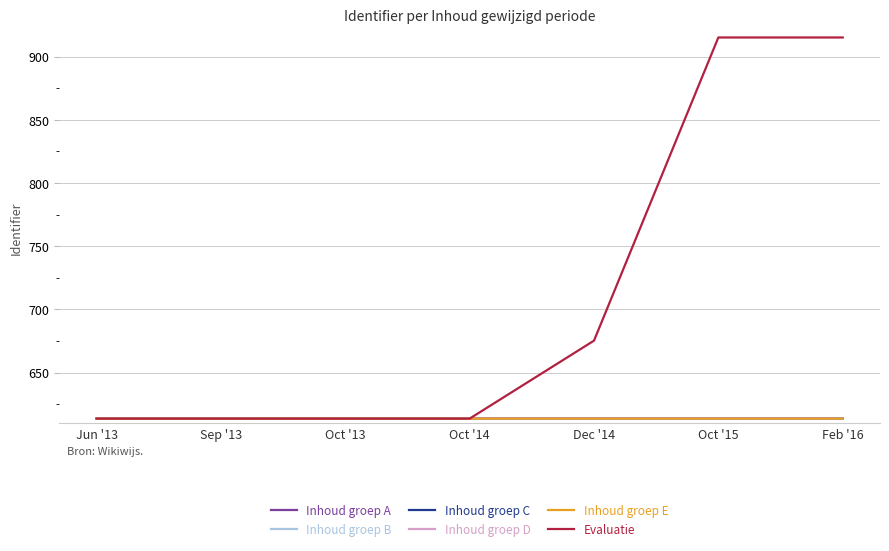

What is the difference between the Evaluatie values at Oct '13 and Dec '14?

61.7